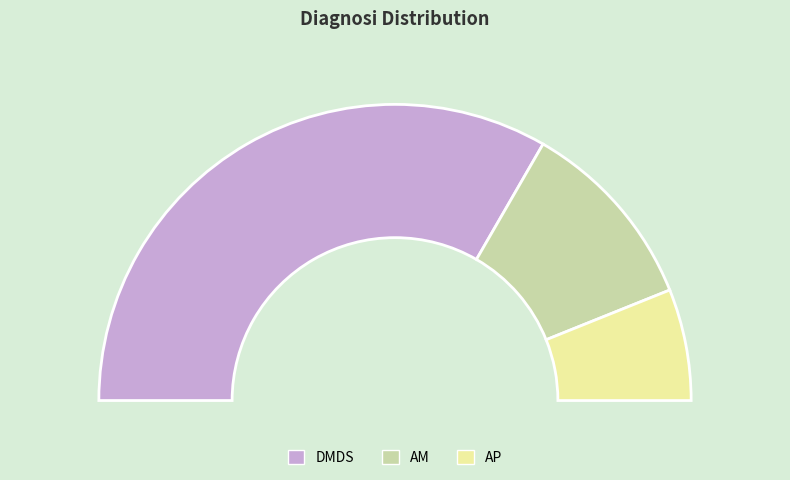

What is the largest slice in the pie chart?

DMDS